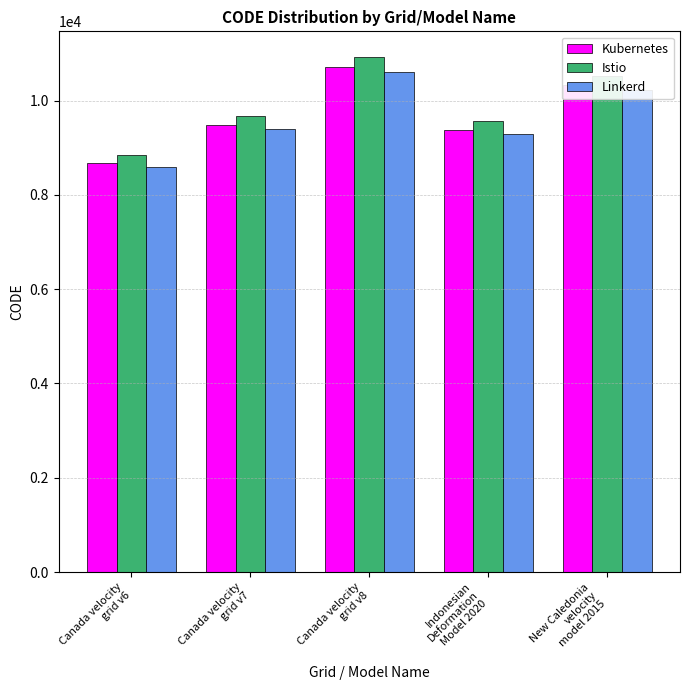

Rank the categories by Istio value from highest to lowest.

Canada velocity
grid v8, New Caledonia
velocity
model 2015, Canada velocity
grid v7, Indonesian
Deformation
Model 2020, Canada velocity
grid v6